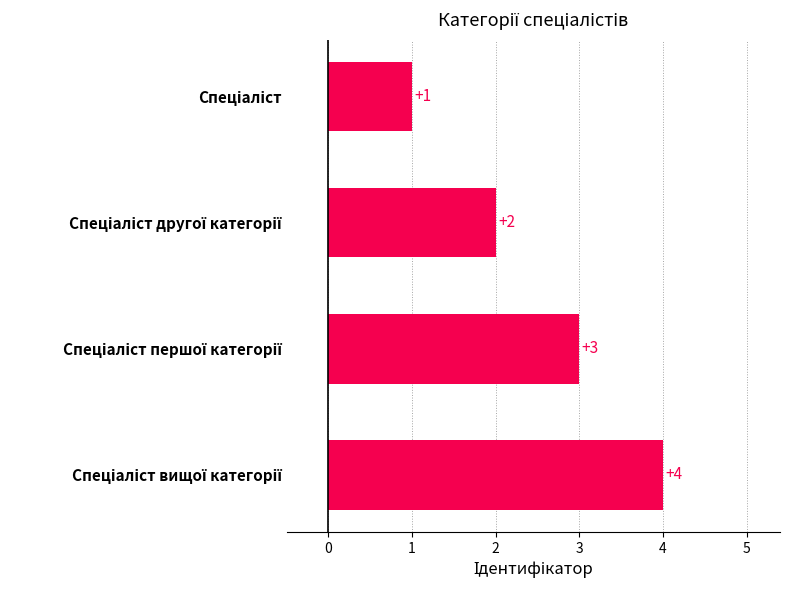

Count the values in the range 2 to 4.

3